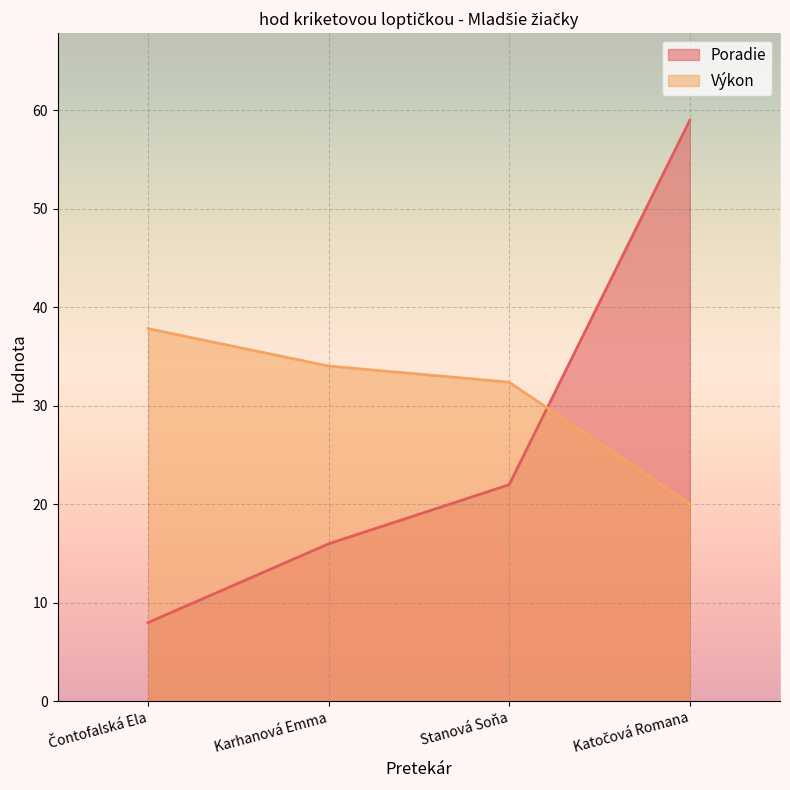

Which series has the largest range (max minus min)?

Poradie